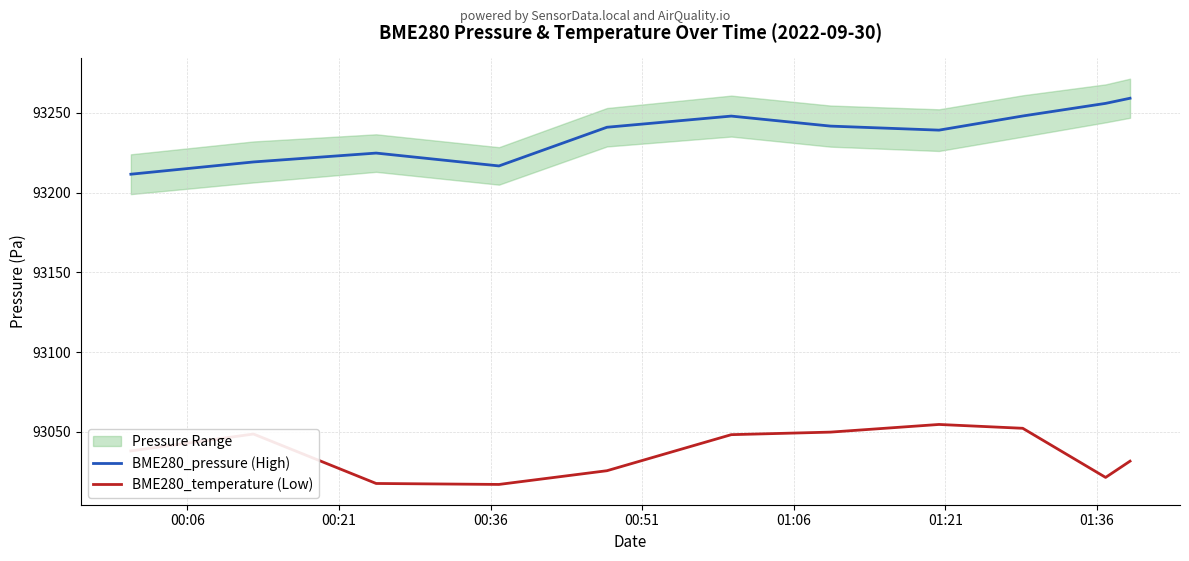

True or false: BME280_pressure (High) and BME280_temperature (Low) intersect in this chart.

False